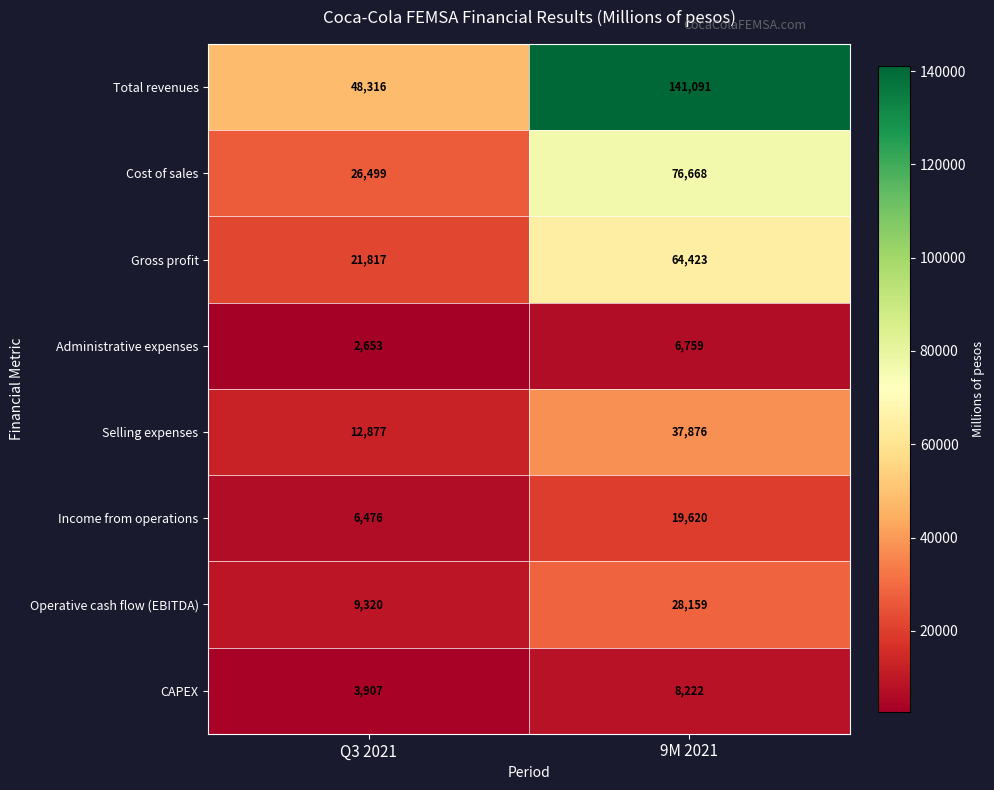

Rank the series at Q3 2021 from highest to lowest value.

Total revenues, Cost of sales, Gross profit, Selling expenses, Operative cash flow (EBITDA), Income from operations, CAPEX, Administrative expenses